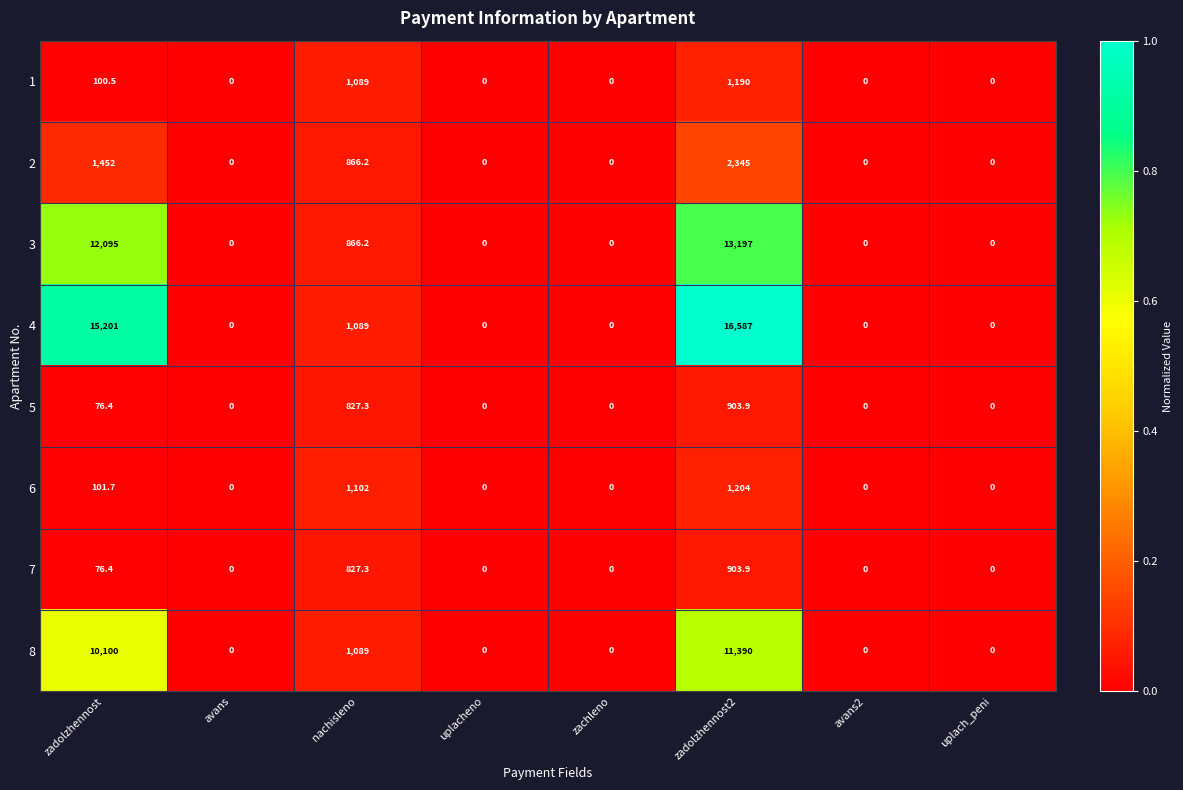

What is the approximate value of 3 at zadolzhennost2?

13197.0